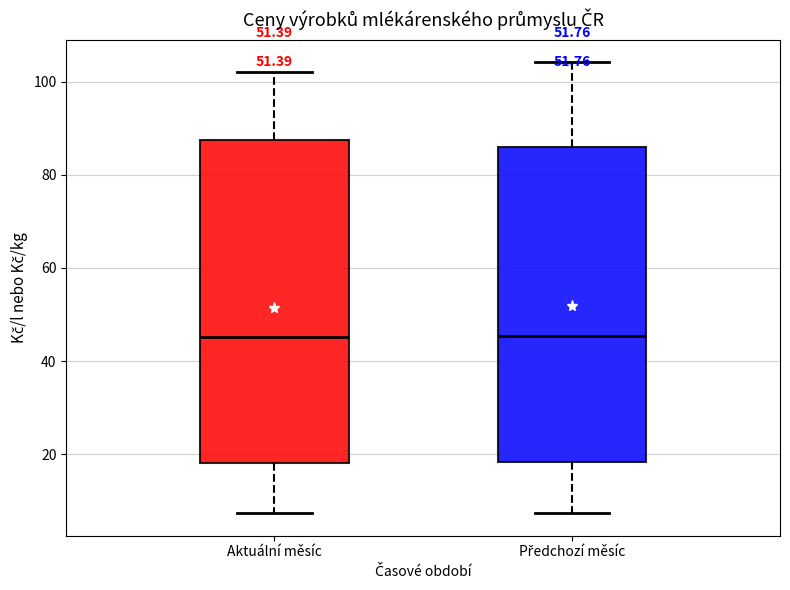

Where does the upper whisker of the box for Předchozí měsíc end on the y-axis? The values are not printed on the chart, so give them approximately, as read against the axis.

104